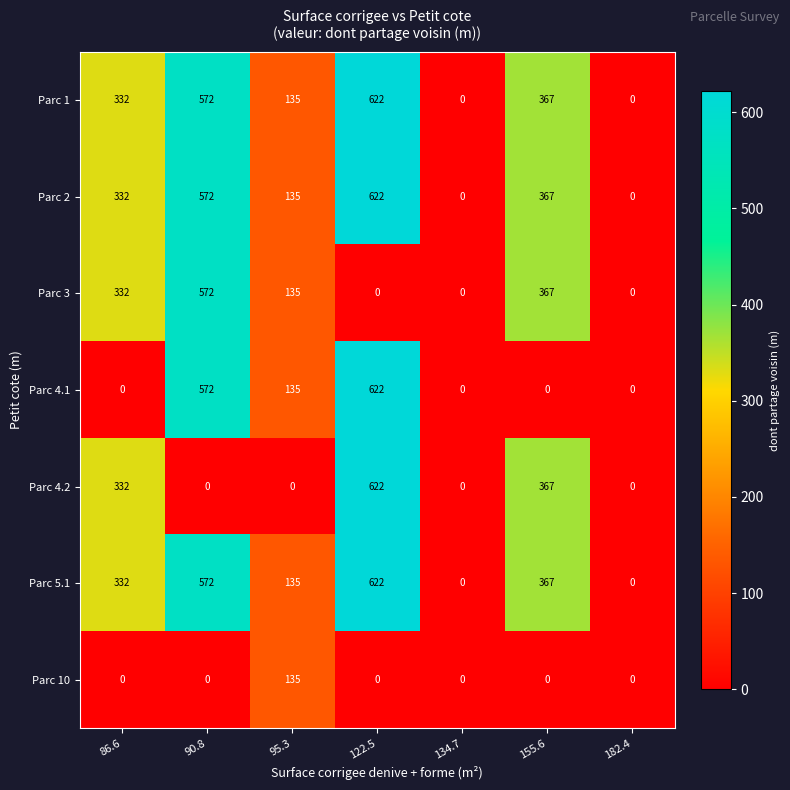

Which category has the highest value across all series?

122.5